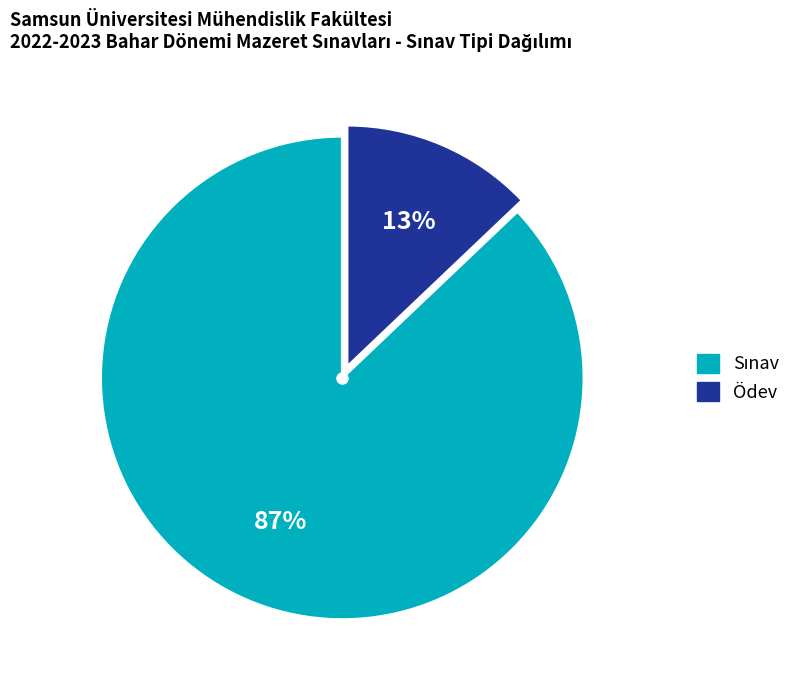

To the nearest percent, what portion does Ödev represent?

13%